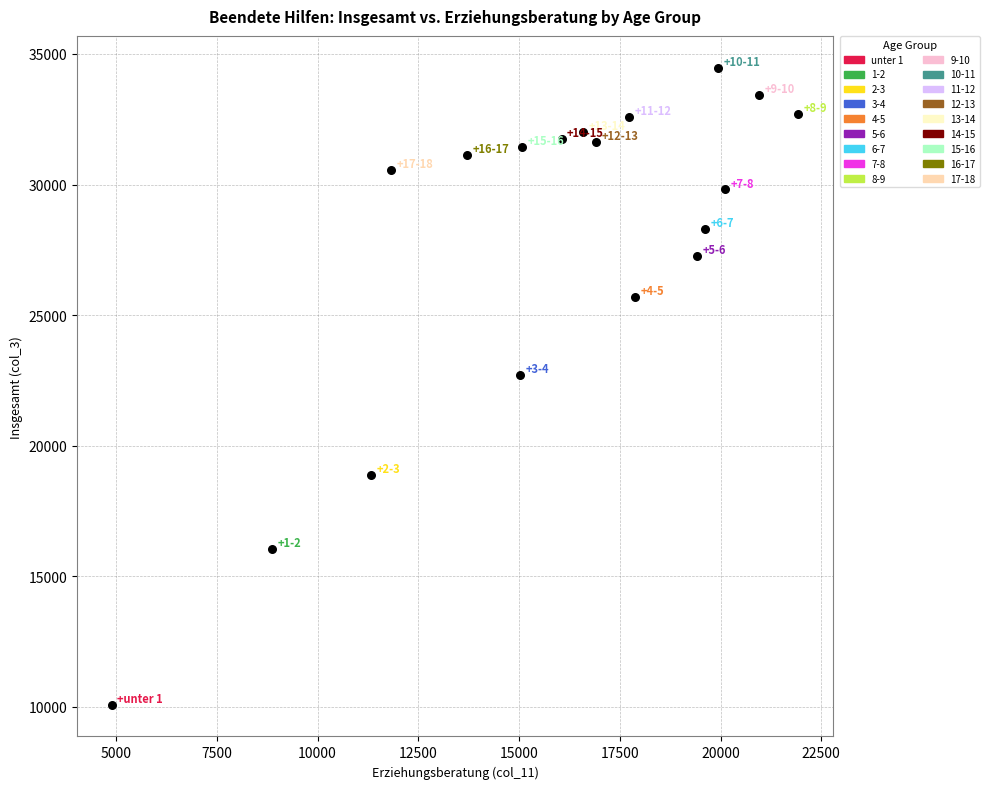

What is the range of Y values (max minus min)?

24396